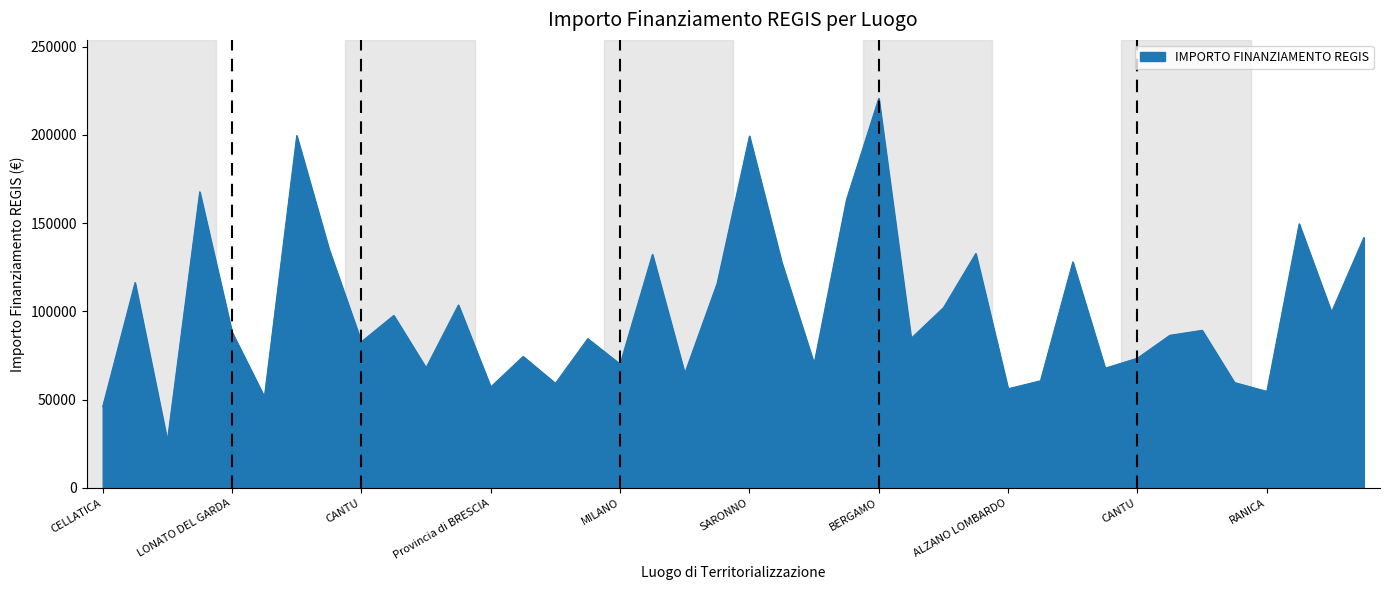

What is the minimum value shown in the chart?

26730.0